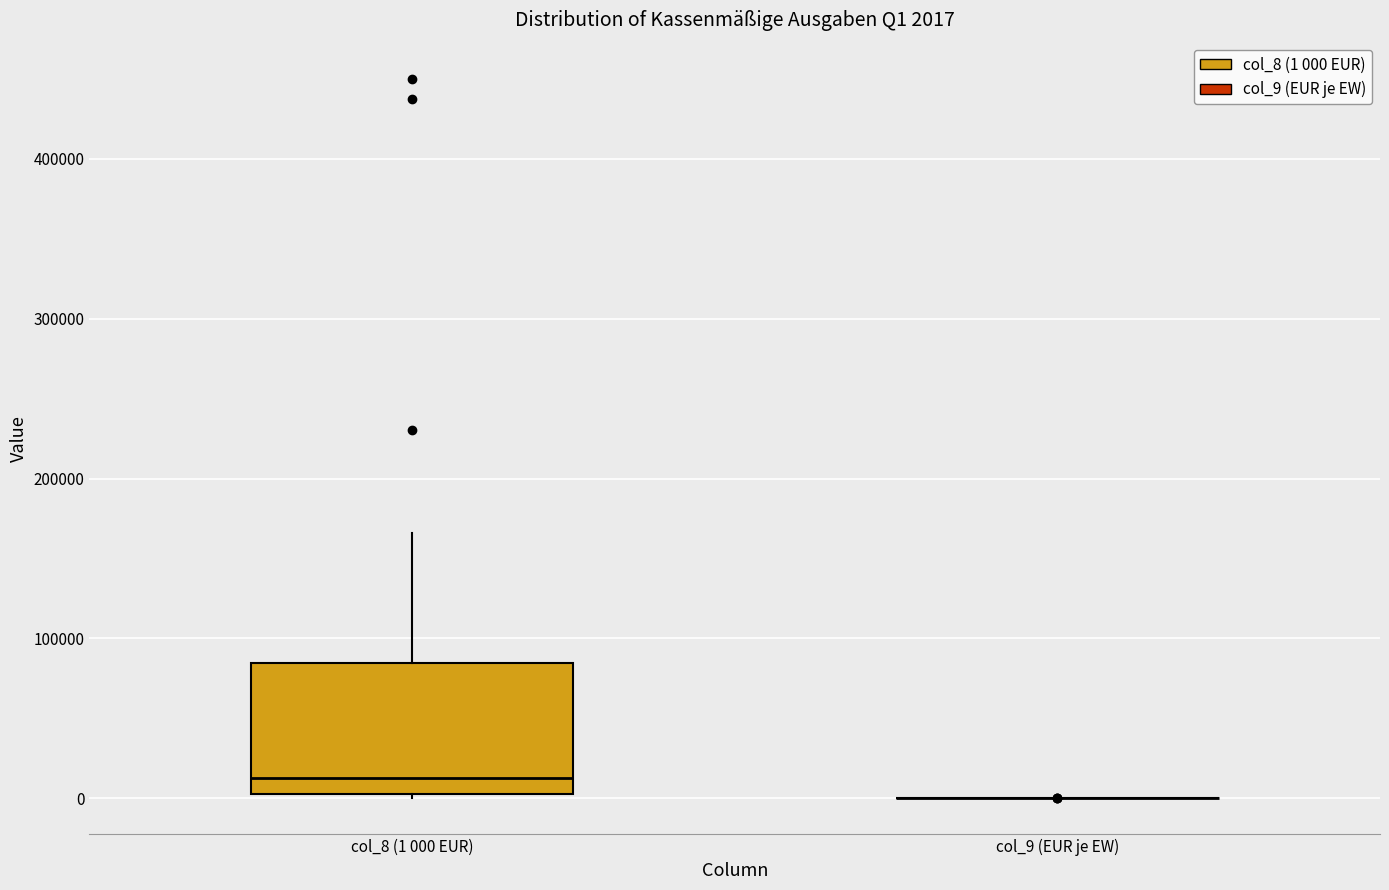

Comparing the boxes themselves (not the whiskers), which one is the tallest?

col_8 (1 000 EUR)